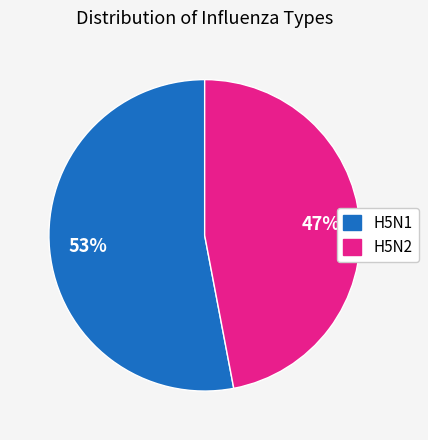

To the nearest percent, what is the average slice percentage?

50%